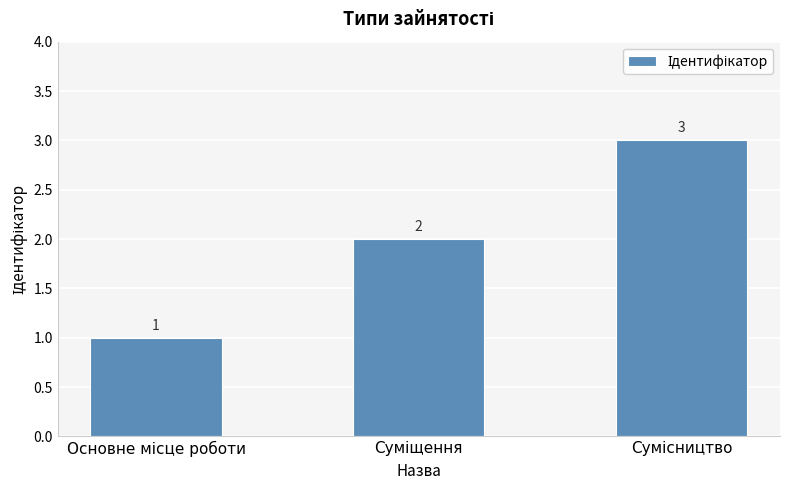

What is the maximum value shown in the chart?

3